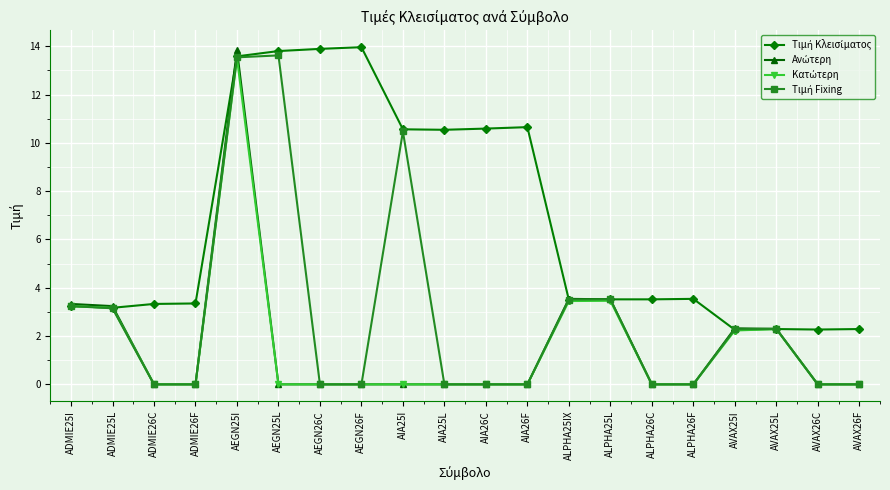

Count the number of categories in the chart.

20